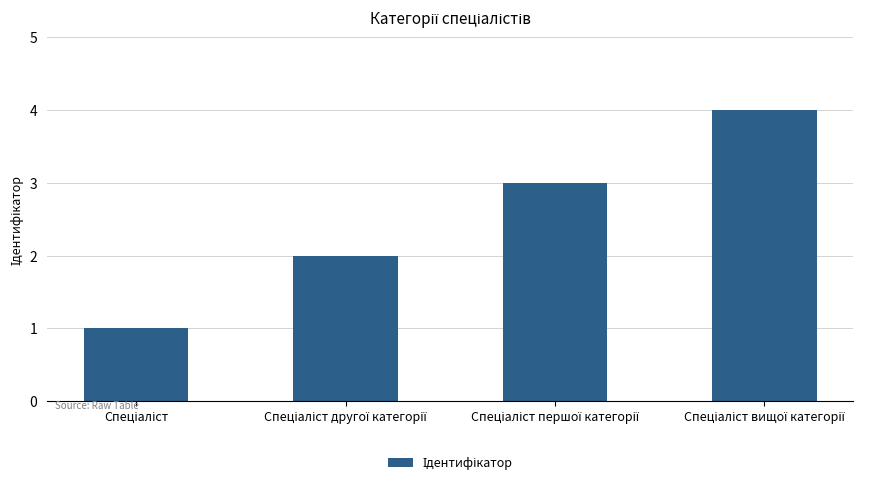

Count the number of categories in the chart.

4